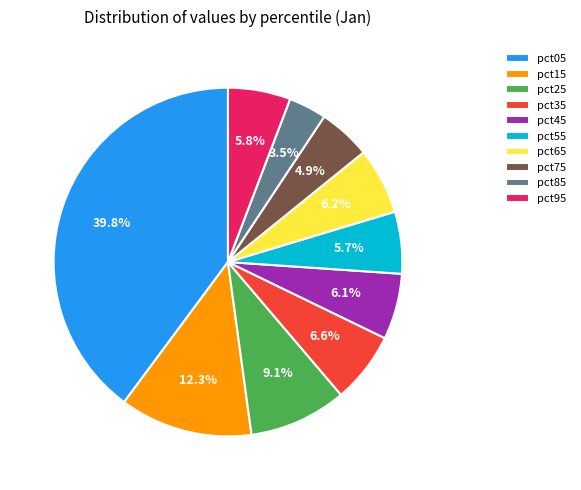

What portion of the pie excludes pct35?

93.4%